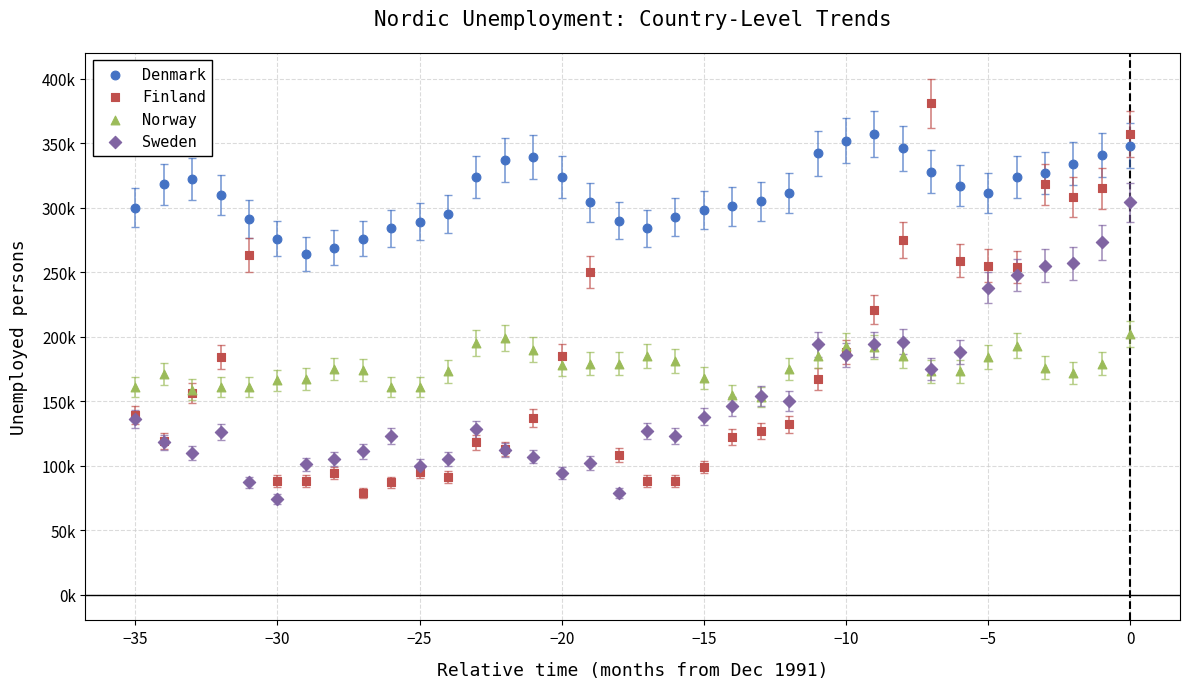

Which series has the largest Y range (max minus min)?

Finland